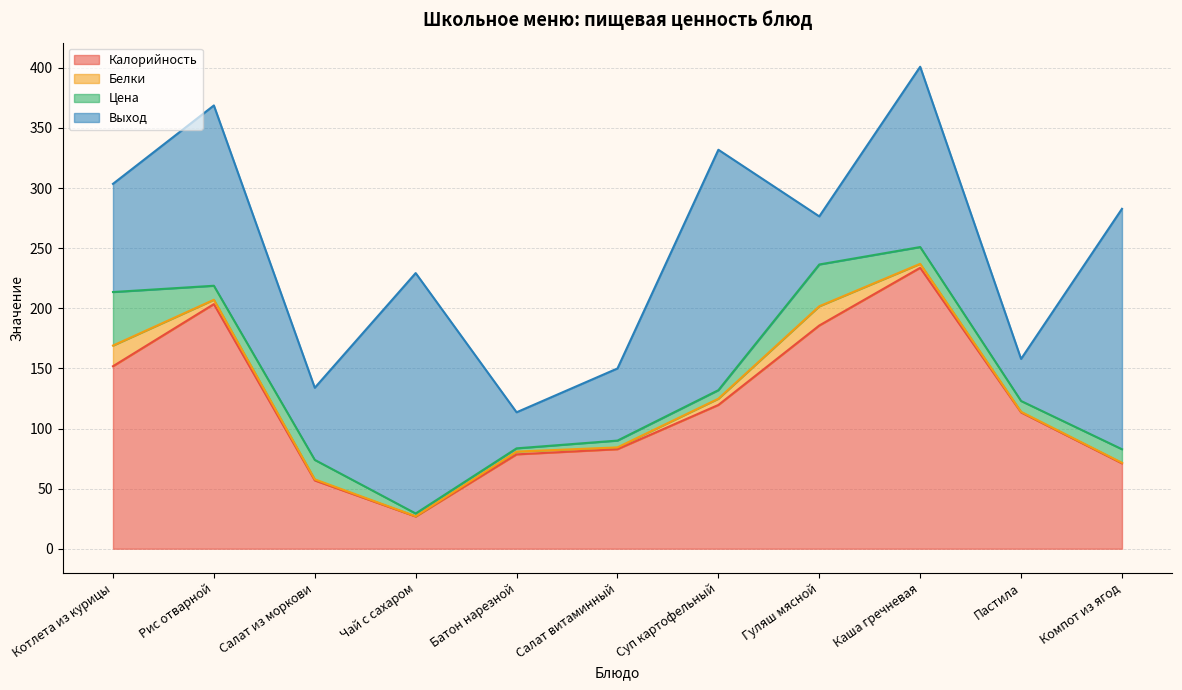

Where is the first local maximum for Выход?

Рис отварной